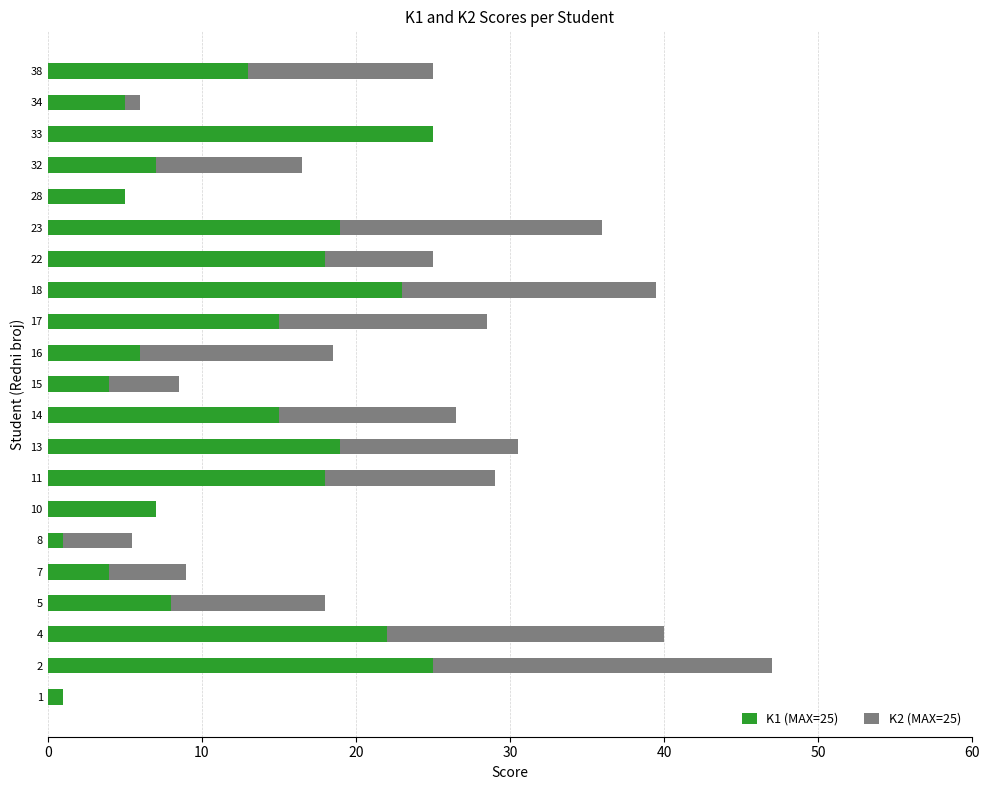

The value of K1 (MAX=25) at 38 is 5.2. True or false?

False